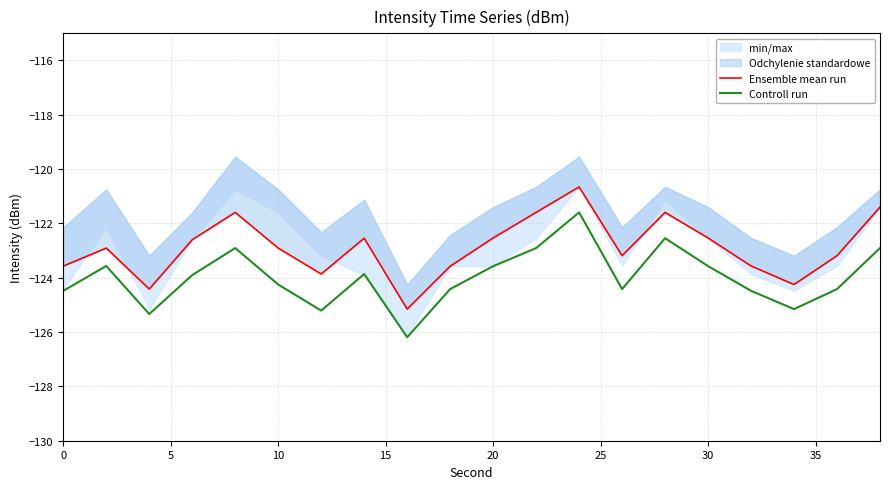

Reading left to right, transcribe all the data shown in this chart.

Ensemble mean run: -123.6	-122.9	-124.4	-122.6	-121.6	-122.9	-123.9	-122.5	-125.2	-123.6	-122.5	-121.6	-120.7	-123.2	-121.6	-122.5	-123.6	-124.2	-123.2	-121.4
Controll run: -124.5	-123.6	-125.3	-123.9	-122.9	-124.2	-125.2	-123.9	-126.2	-124.4	-123.6	-122.9	-121.6	-124.4	-122.5	-123.6	-124.5	-125.2	-124.4	-122.9